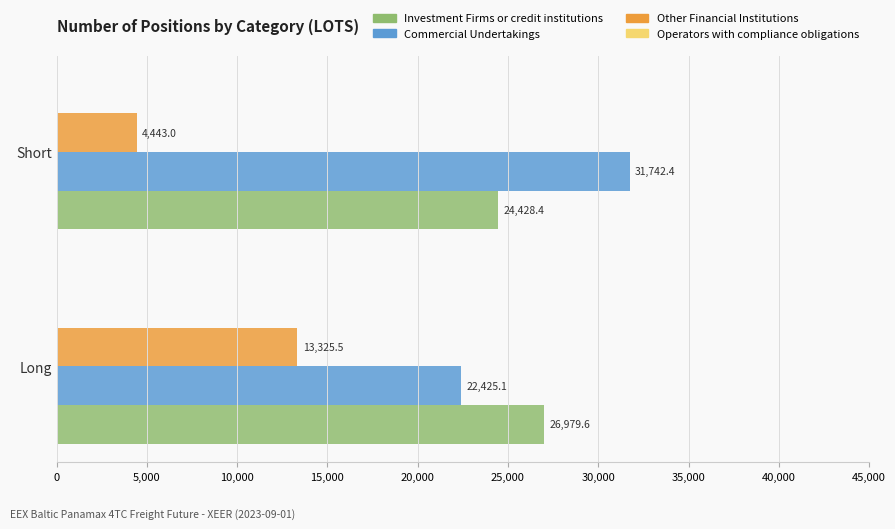

Between Long and Short, which series saw the biggest shift?

Commercial Undertakings